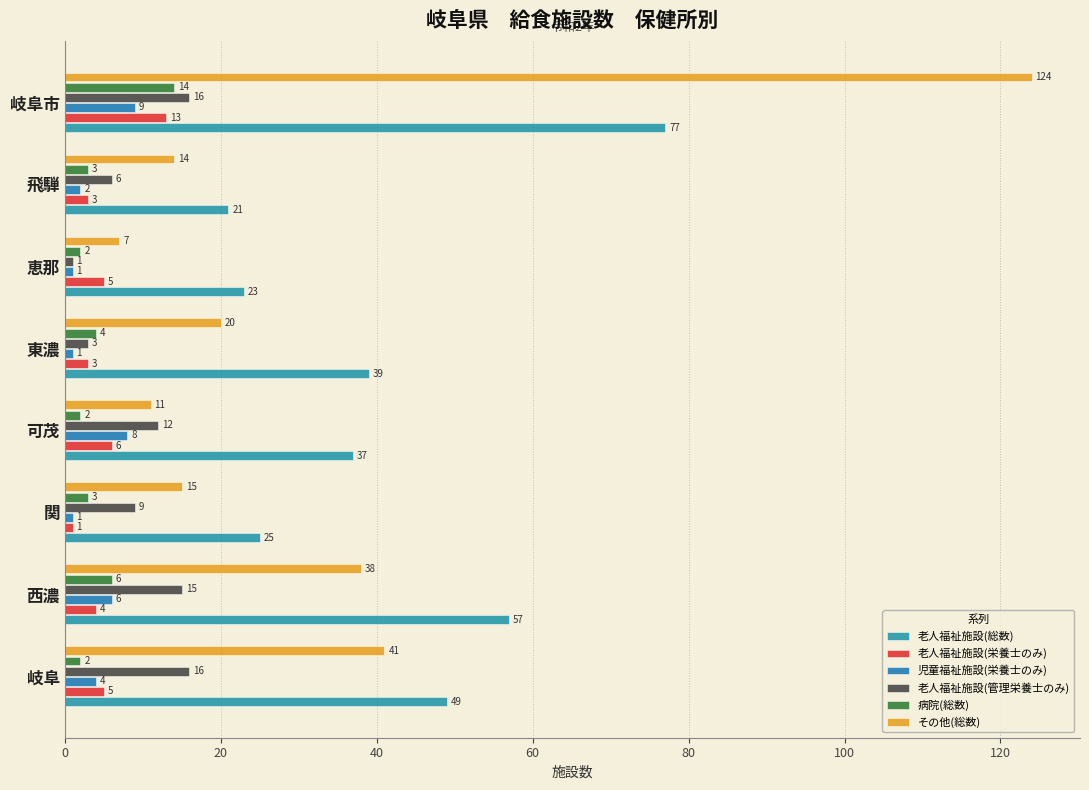

Which series has the largest total across all categories?

老人福祉施設(総数)